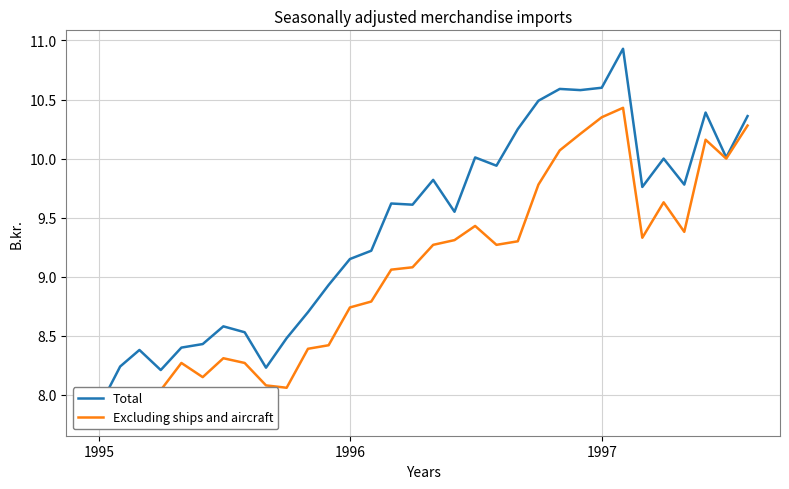

What is the maximum value shown in the chart?

10.9